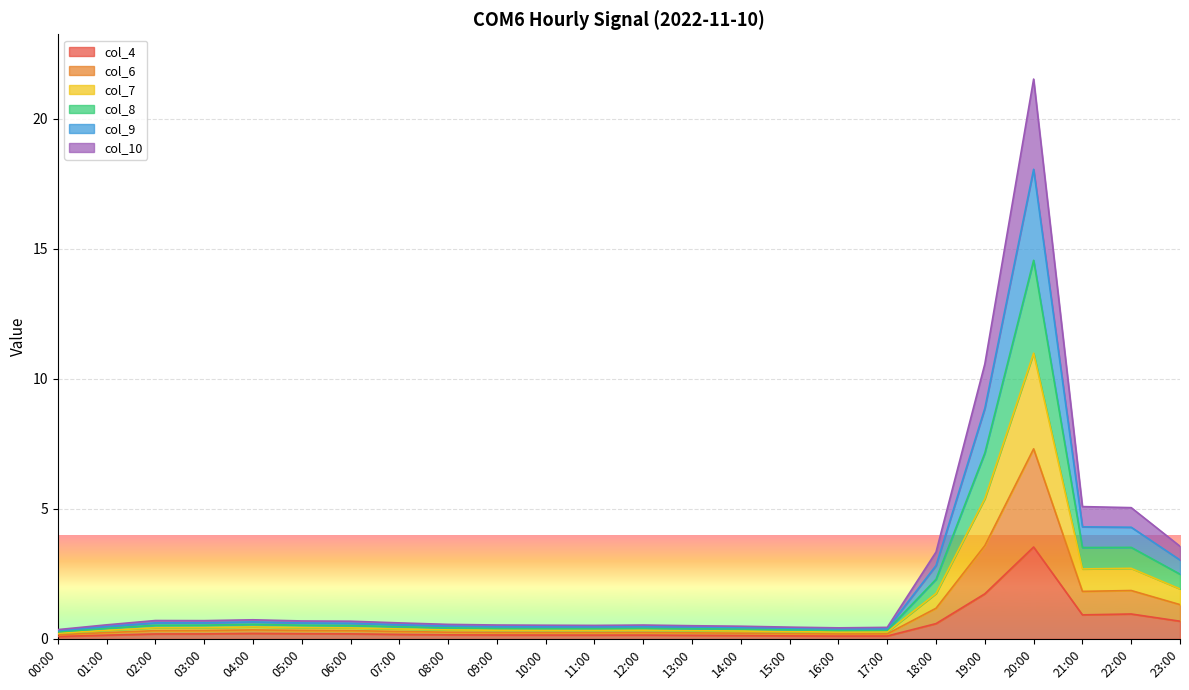

How many interior local valleys does the col_4 series have?

3